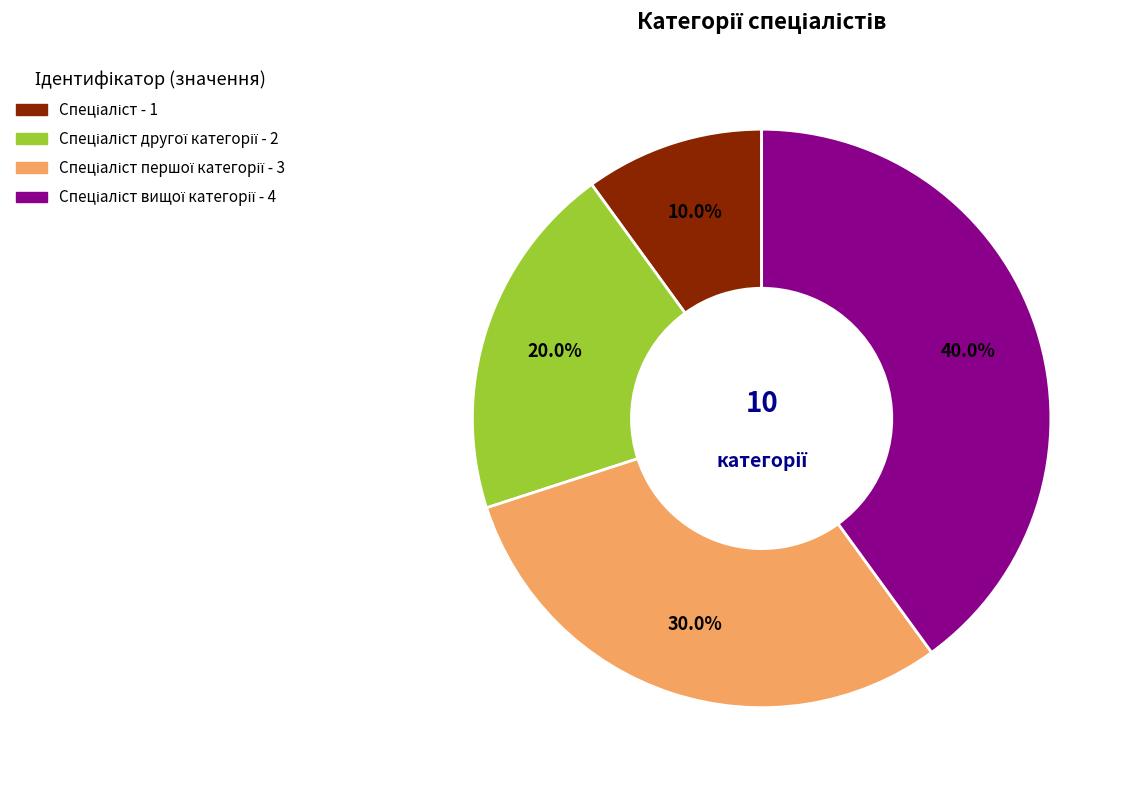

Is there any slice that represents more than half of the pie?

No